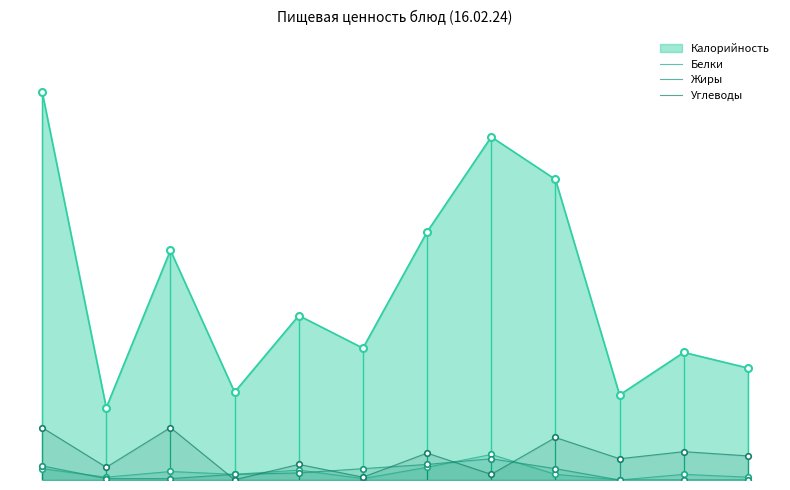

True or false: Углеводы has more than 1 points higher than both neighbors.

True